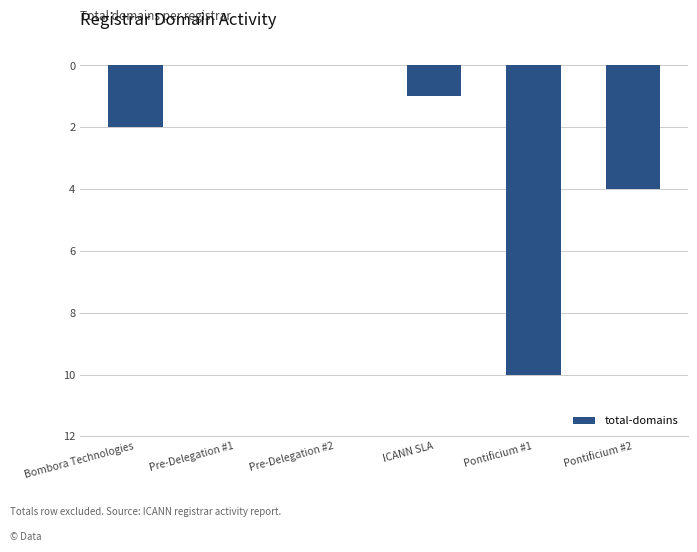

The value at Pontificium #2 is -4. True or false?

True